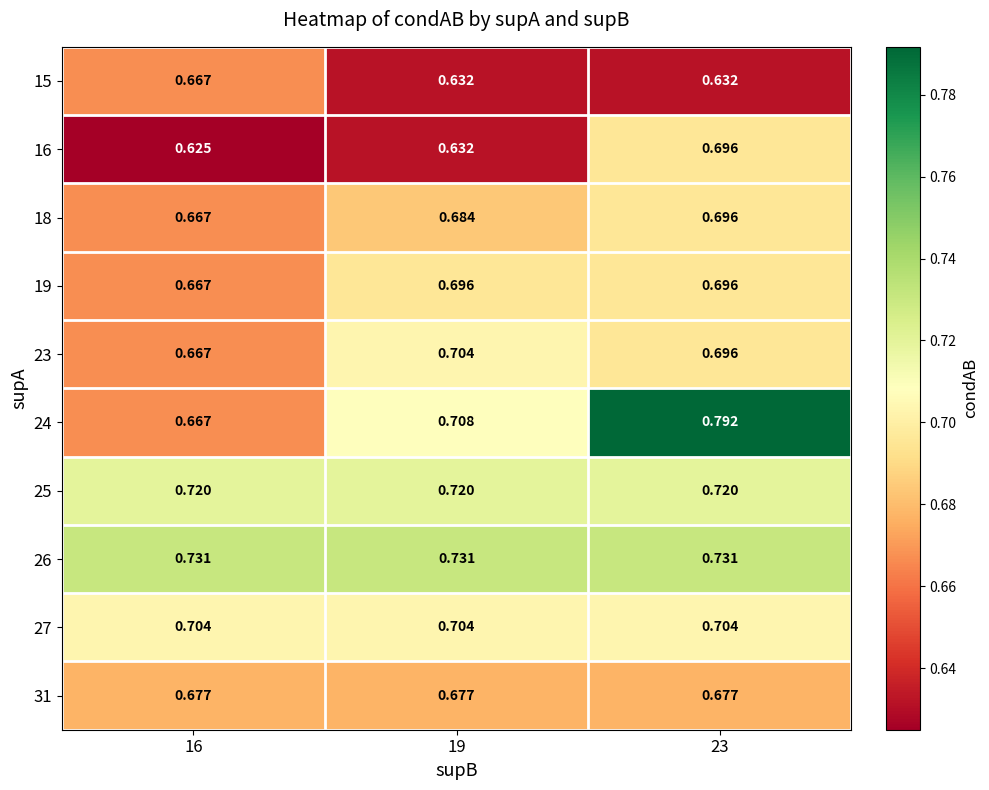

Is the value of 19 at 19 greater than the value of 25 at 16?

No